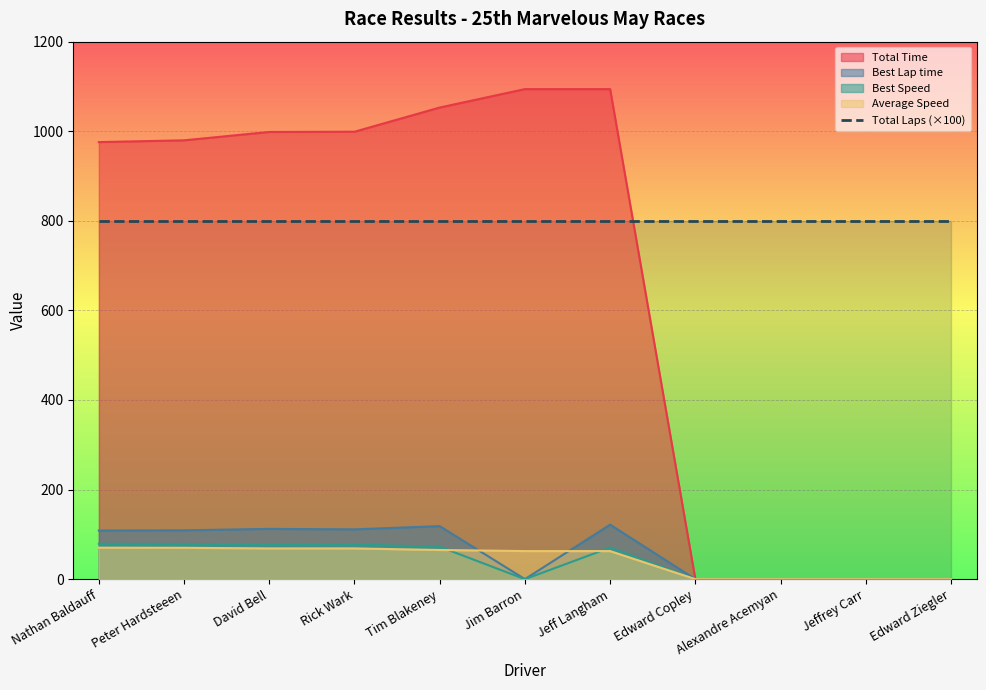

Which category has the lowest value across all series?

Edward Copley